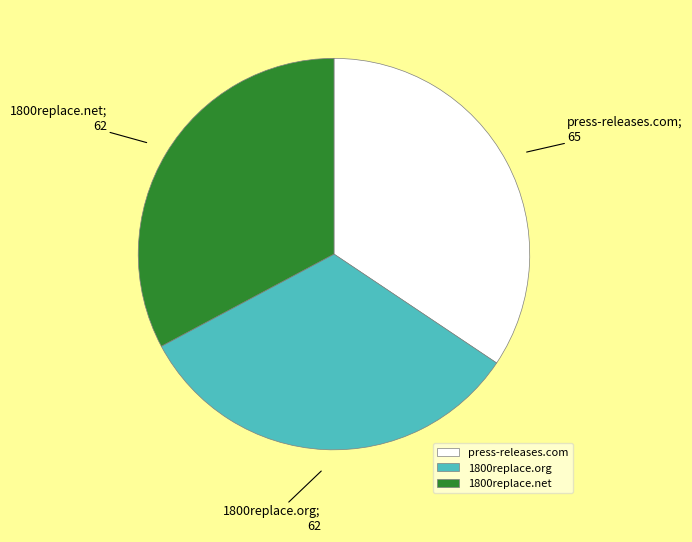

Which slice is the largest?

press-releases.com